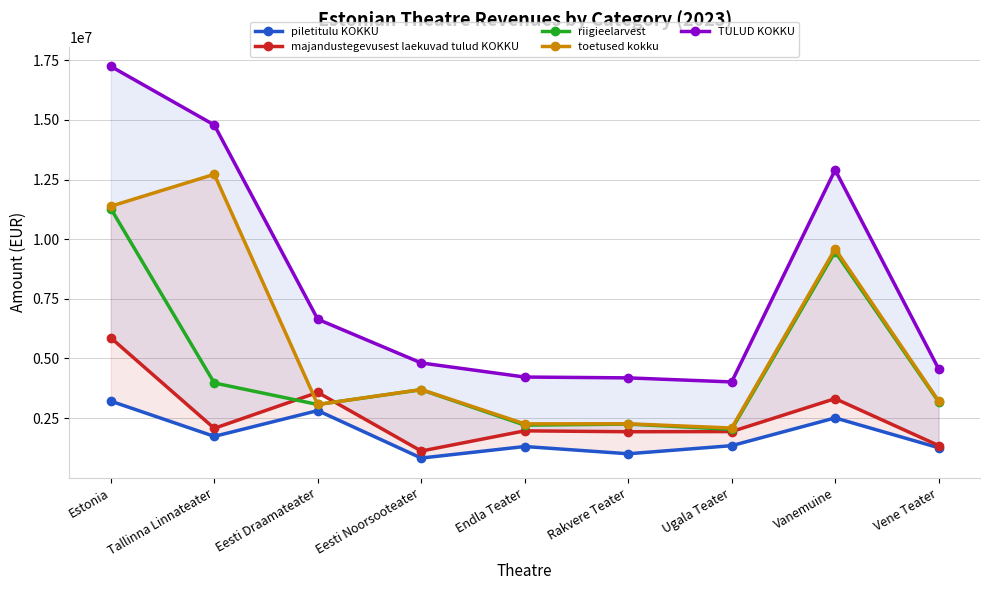

What is the label of the 7th point from the left?

Ugala Teater